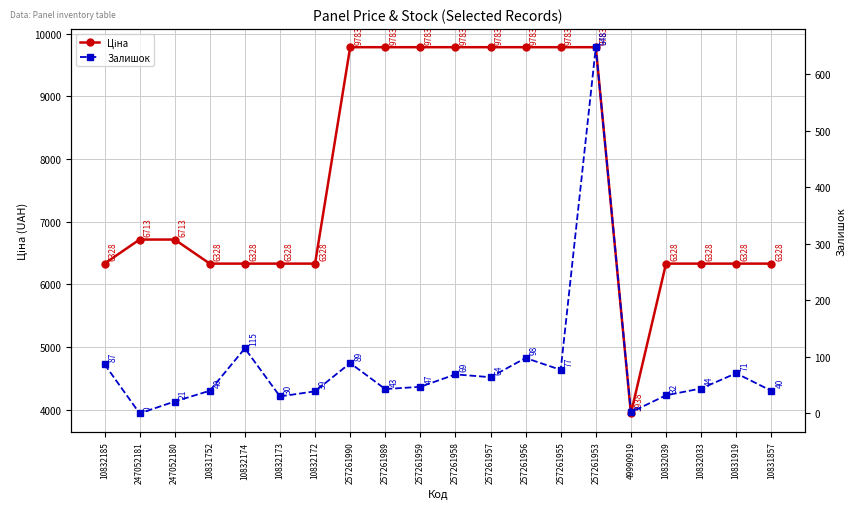

The value of Ціна at 257261959 is 9783.3. True or false?

True